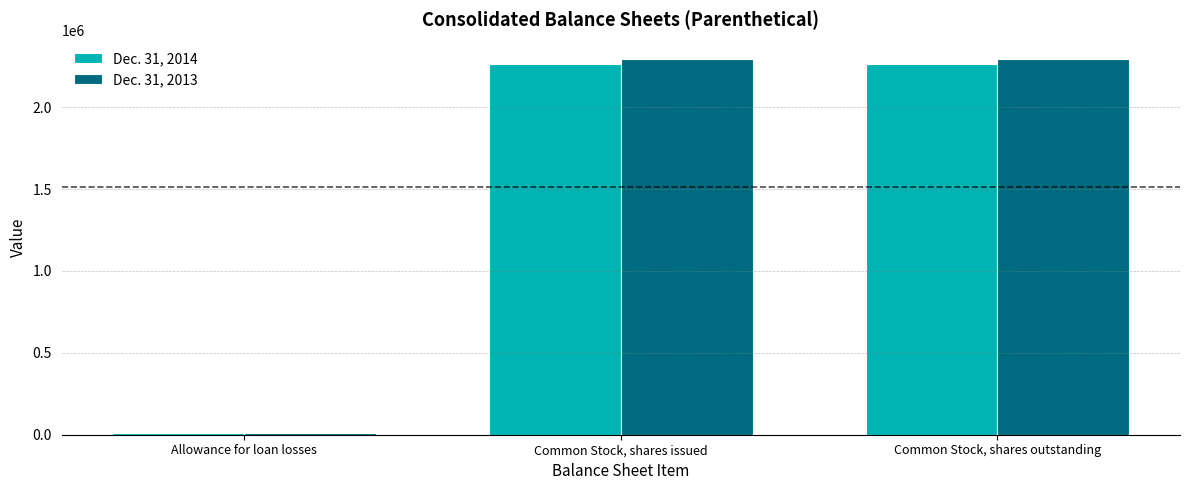

Which series has the largest total across all categories?

Dec. 31, 2013